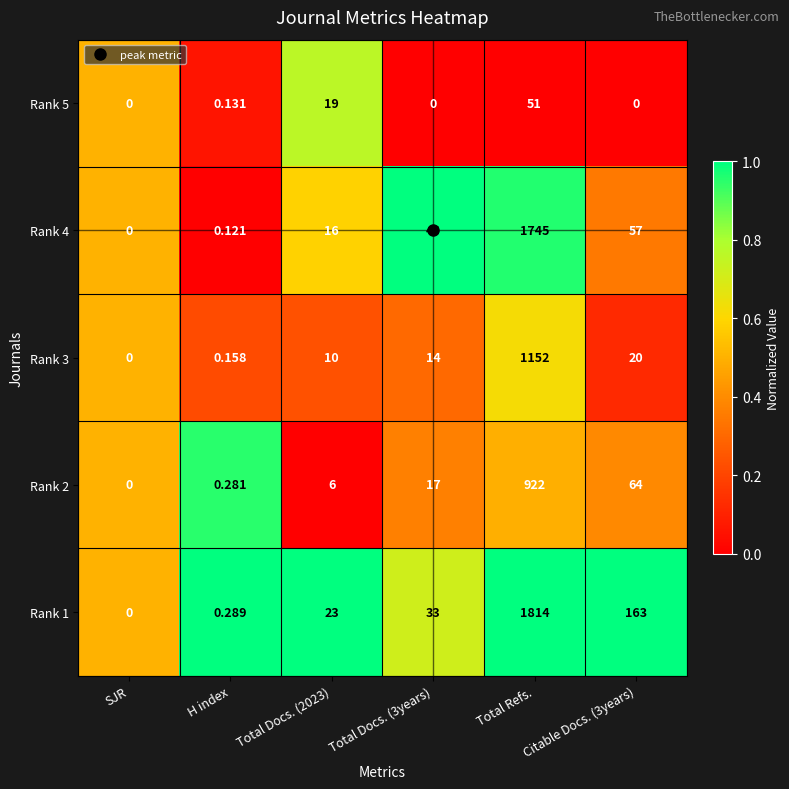

Is the value of Rank 2 at Total Refs. greater than the value of Rank 5 at H index?

Yes